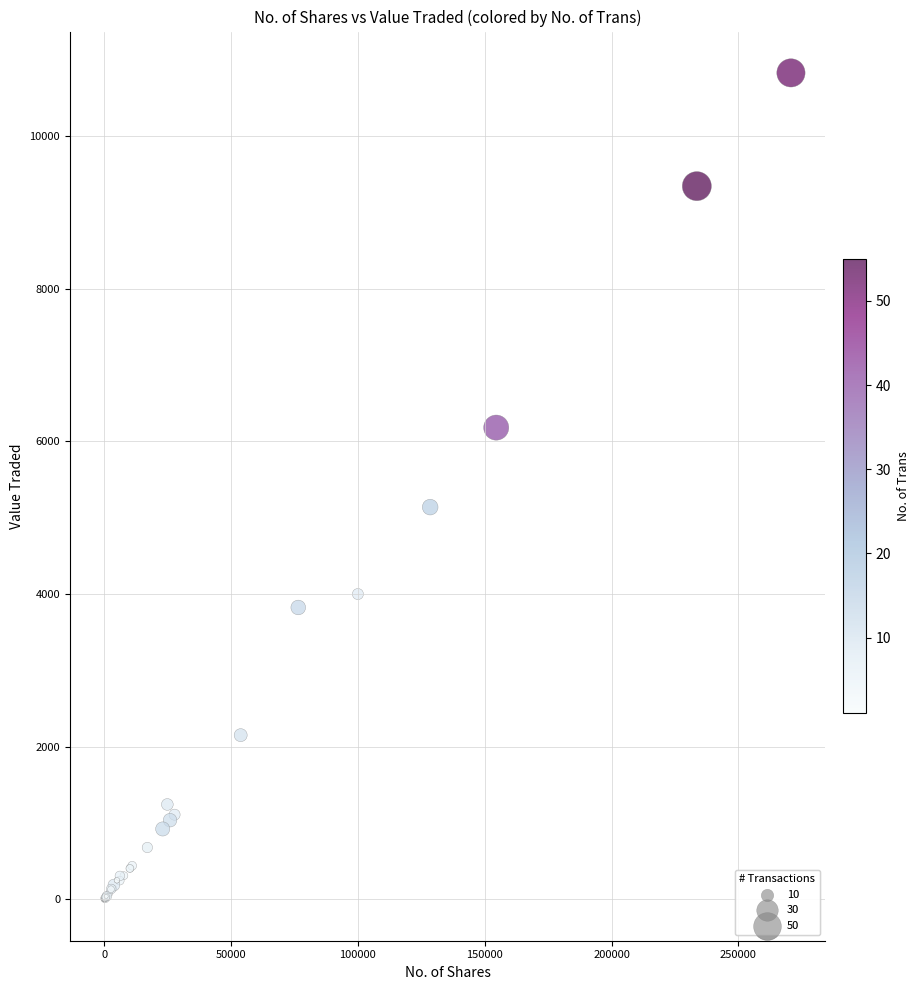

What Y value in the scatter plot is closest to 5415?

5140